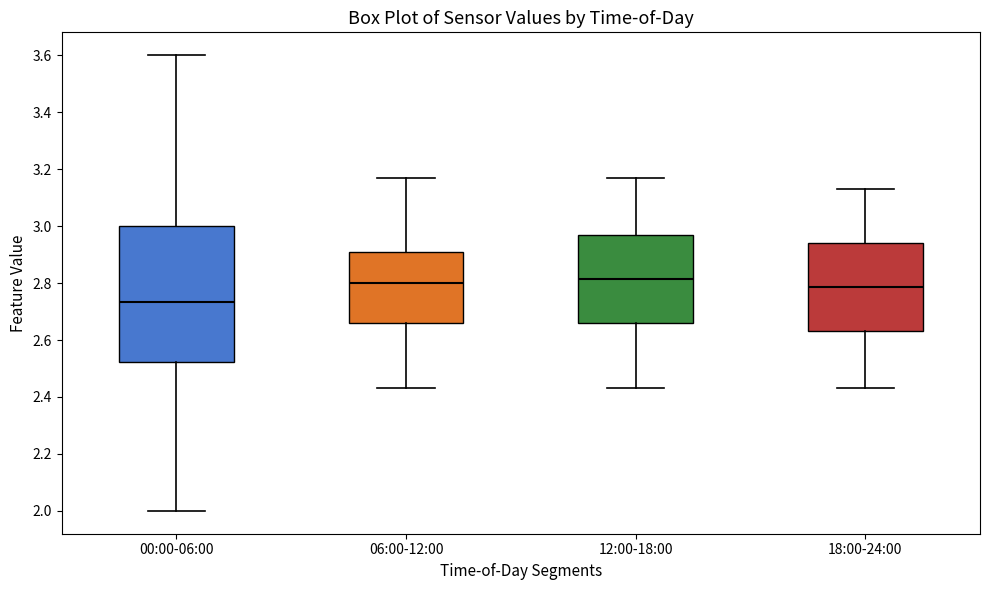

Where does the lower whisker of the box for 12:00-18:00 end on the y-axis? The values are not printed on the chart, so give them approximately, as read against the axis.

2.44